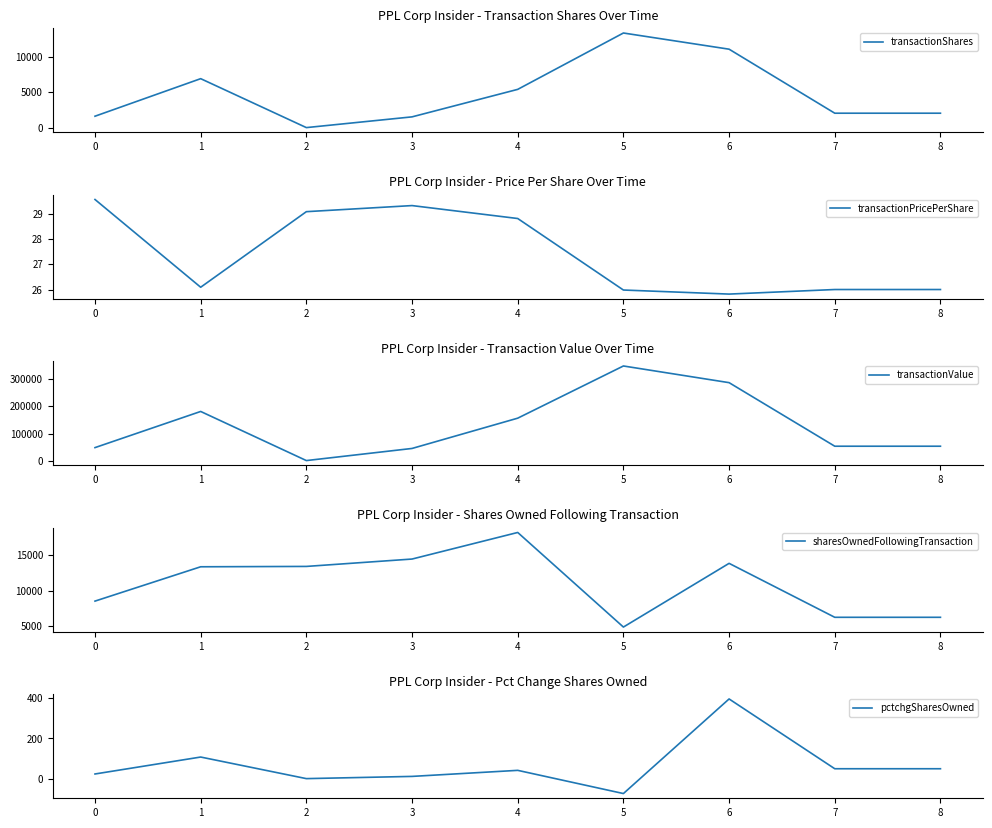

How many interior local peaks does the sharesOwnedFollowingTransaction series have?

2